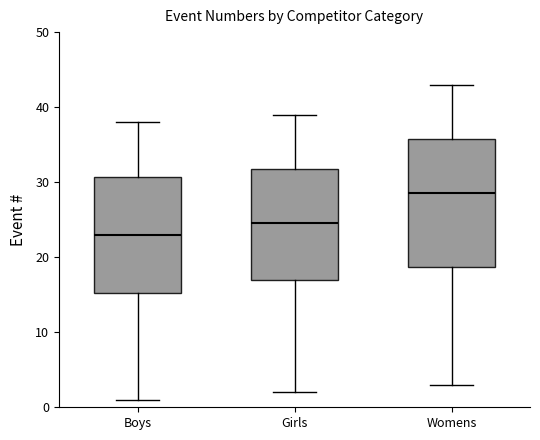

Reading left to right, read every box against the y-axis: the position of its median line, the range the box covers, and the ends of its whiskers. The values are not printed on the chart, so give them approximately, as read against the axis.

Boys: median 23, box 15 to 31, whiskers 1 to 38
Girls: median 25, box 17 to 32, whiskers 2 to 39
Womens: median 29, box 19 to 36, whiskers 3 to 43